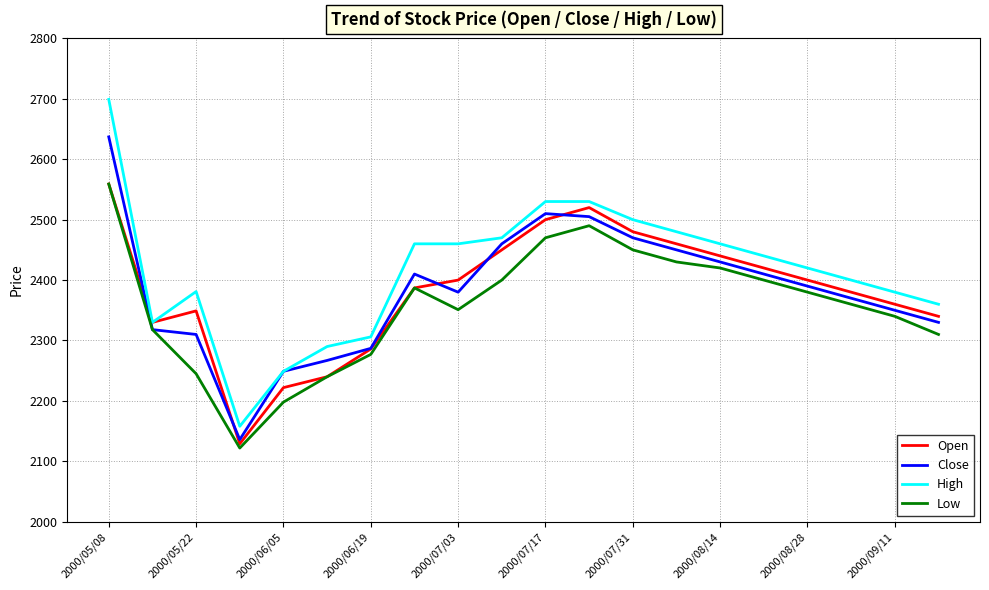

Which series has the largest range (max minus min)?

High